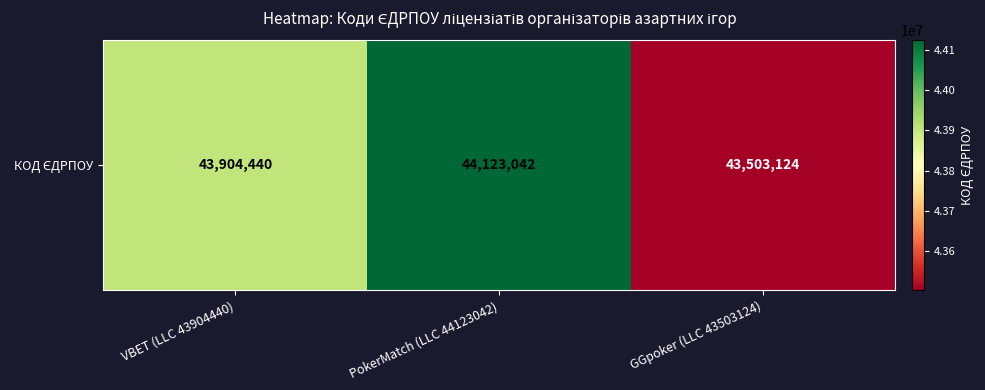

Reading left to right, transcribe all the data shown in this chart.

VBET (LLC 43904440)=43904440	PokerMatch (LLC 44123042)=44123042	GGpoker (LLC 43503124)=43503124